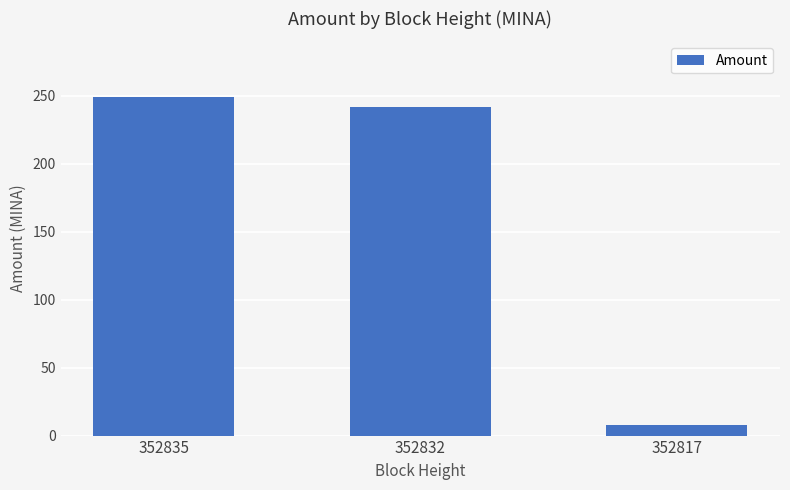

The value at 352817 is 8.0. True or false?

True